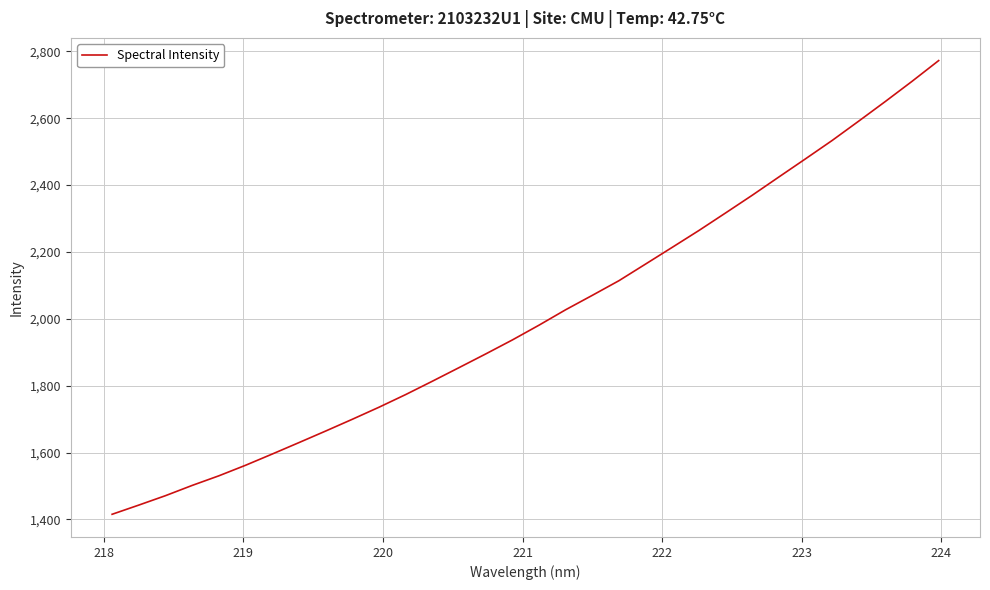

What is the difference between the maximum and minimum values?

1357.3